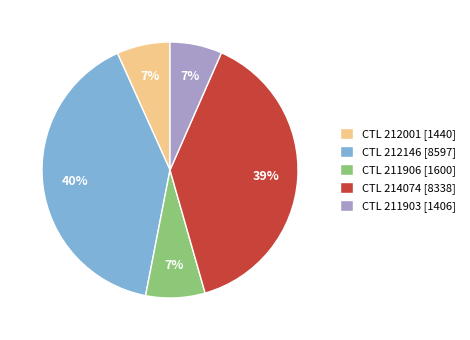

Between CTL 212146 [8597] and CTL 211903 [1406], which is larger?

CTL 212146 [8597]